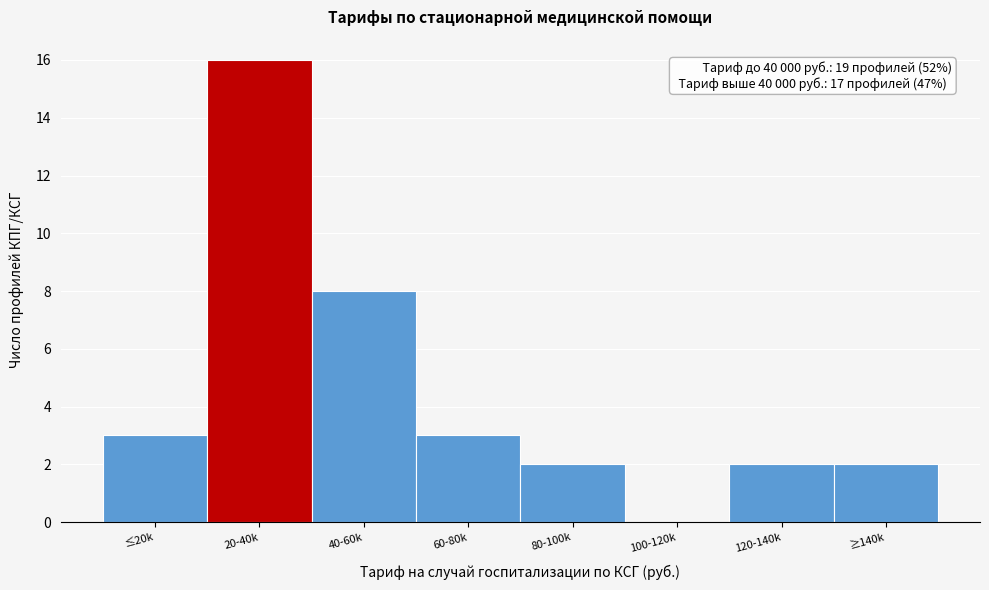

Reading left to right, transcribe all the data shown in this chart.

≤20k=3	20-40k=16	40-60k=8	60-80k=3	80-100k=2	100-120k=0	120-140k=2	≥140k=2